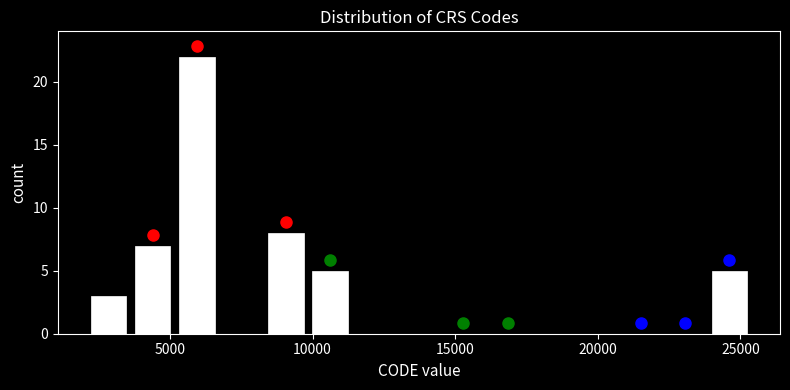

Around what value on the x-axis is the tallest bar? Give the approximate position of its centre, as read against the axis.

6000